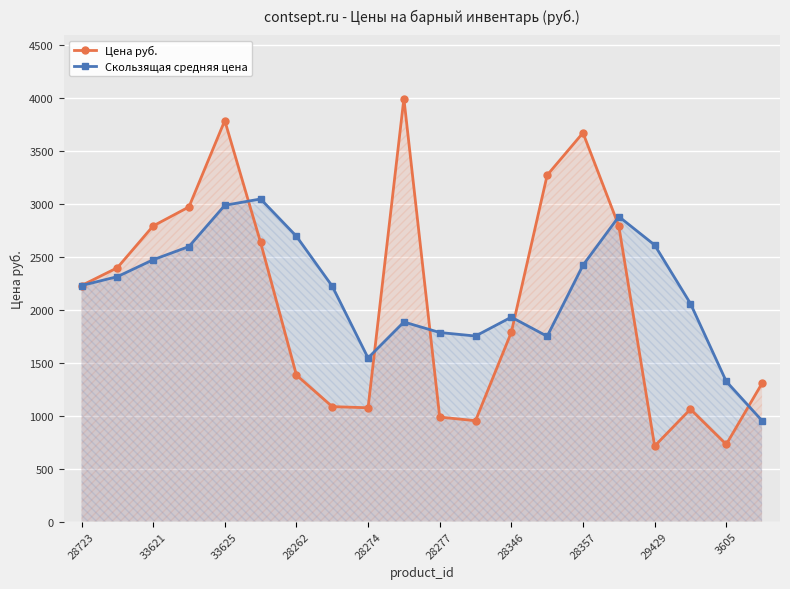

What is the lowest value of the Цена руб. series?

713.0